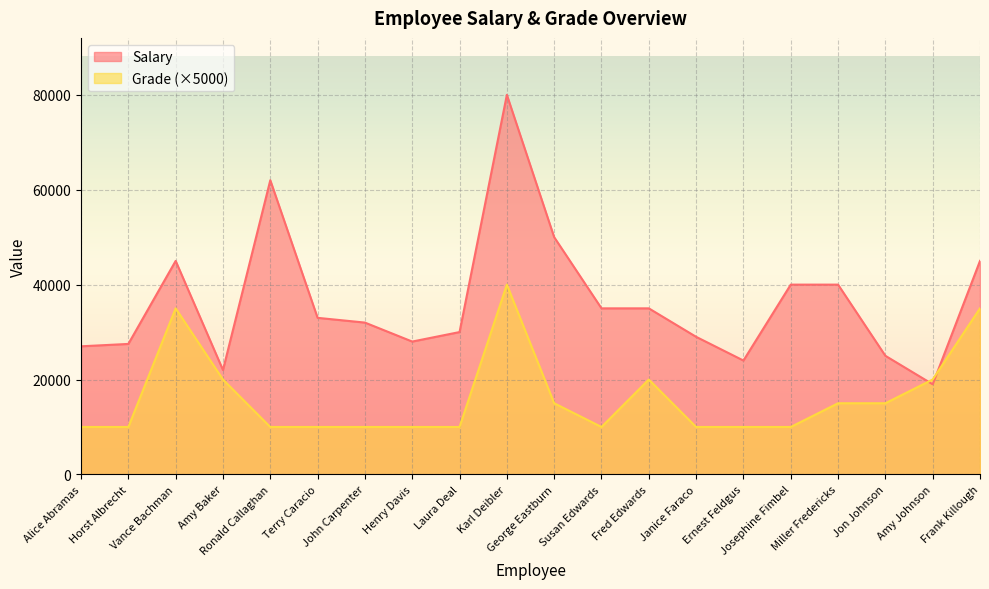

The Grade series shows 13391 at Amy Baker. True or false?

False